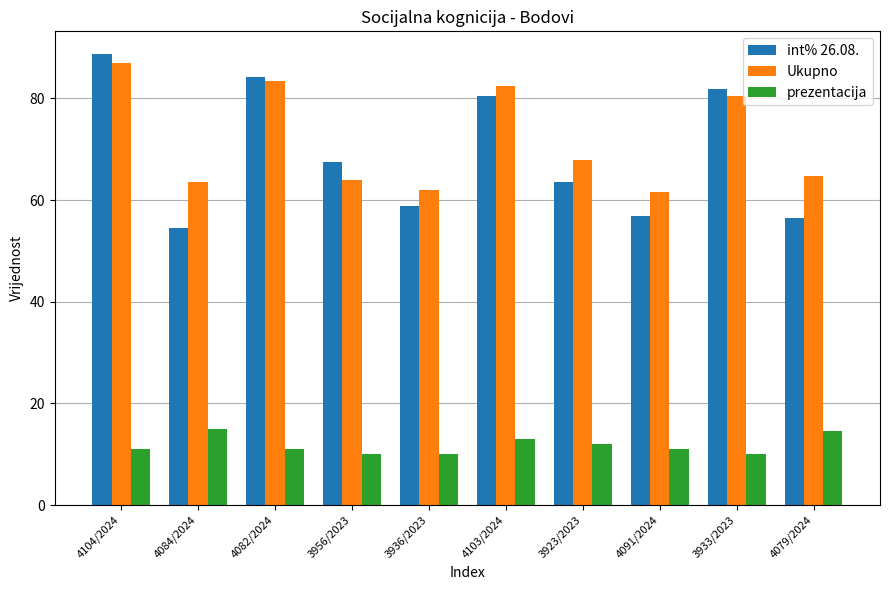

What is the average value of the int% 26.08. series?

69.3